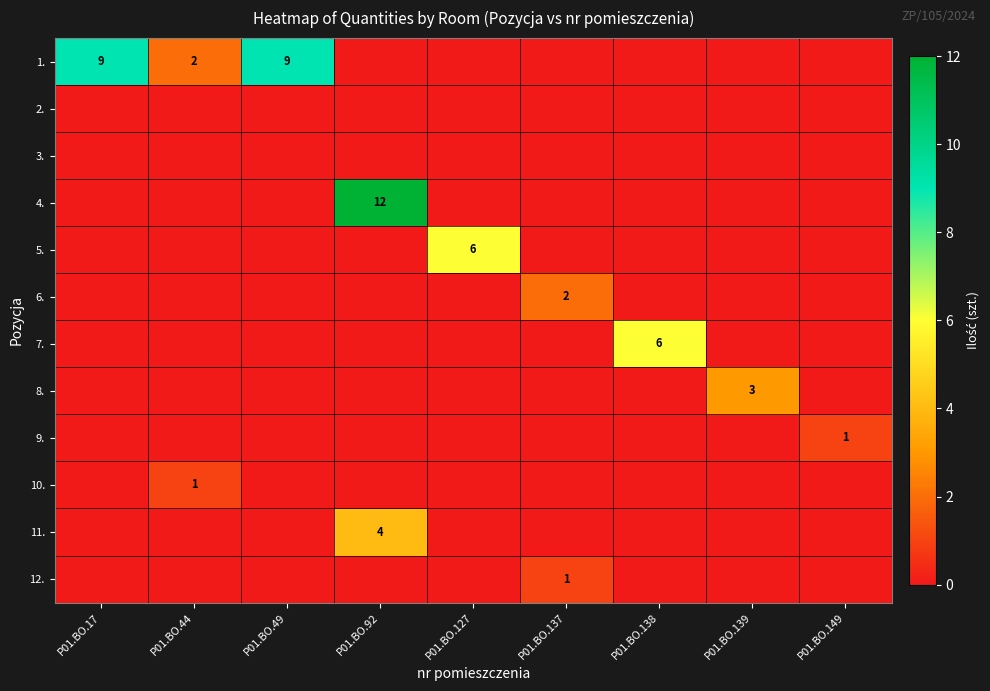

Which category has the lowest value in the 5. series?

P01.BO.17